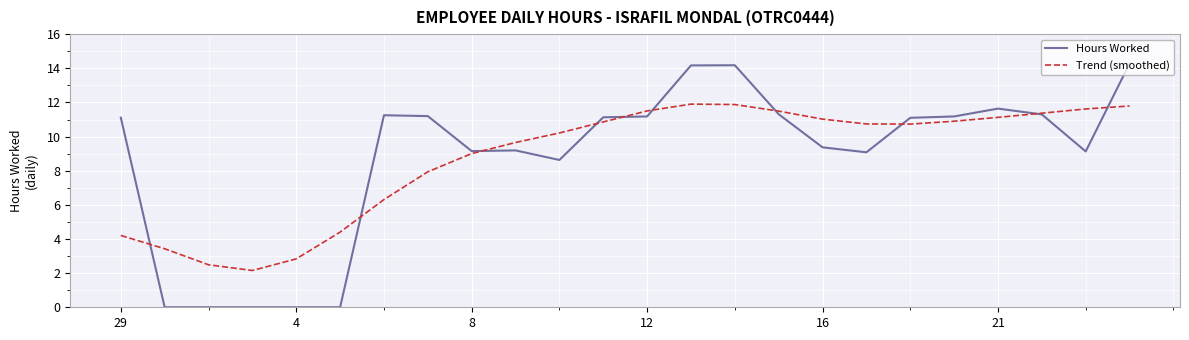

Rank the series by their maximum value, from highest to lowest.

Hours Worked, Trend (smoothed)